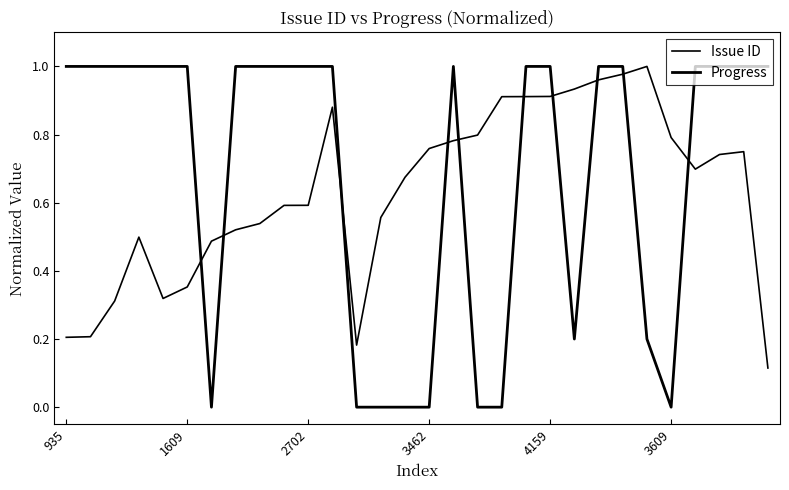

In Issue ID, how many points are higher than both neighbors (excluding endpoints)?

4